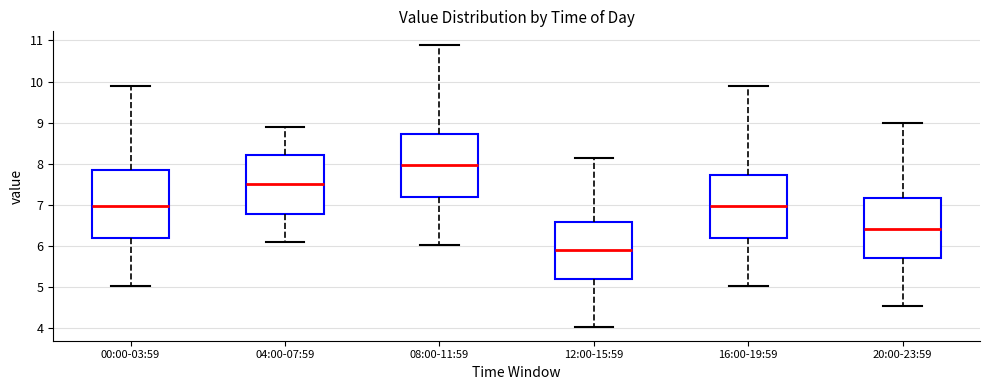

Which box has the lowest median line?

12:00-15:59